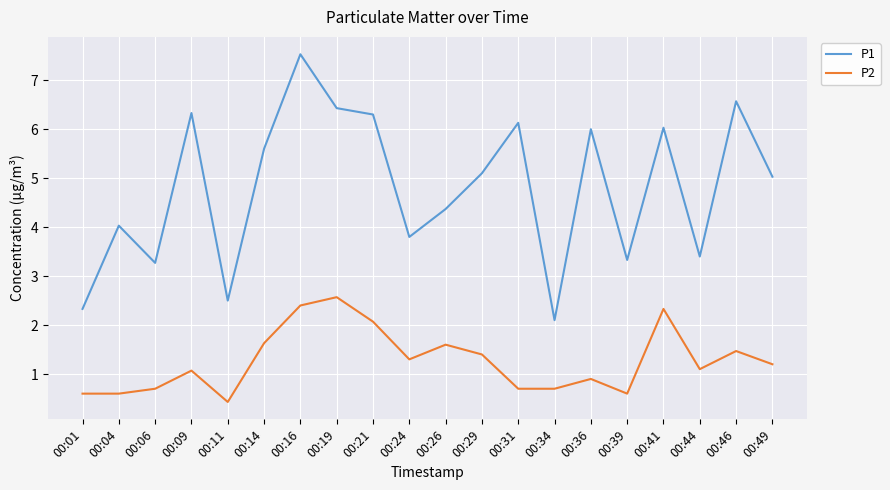

Reading right to left, what are all the values shown in this chart?

P1: 5.0	6.6	3.4	6.0	3.3	6.0	2.1	6.1	5.1	4.4	3.8	6.3	6.4	7.5	5.6	2.5	6.3	3.3	4.0	2.3
P2: 1.2	1.5	1.1	2.3	0.6	0.9	0.7	0.7	1.4	1.6	1.3	2.1	2.6	2.4	1.6	0.4	1.1	0.7	0.6	0.6